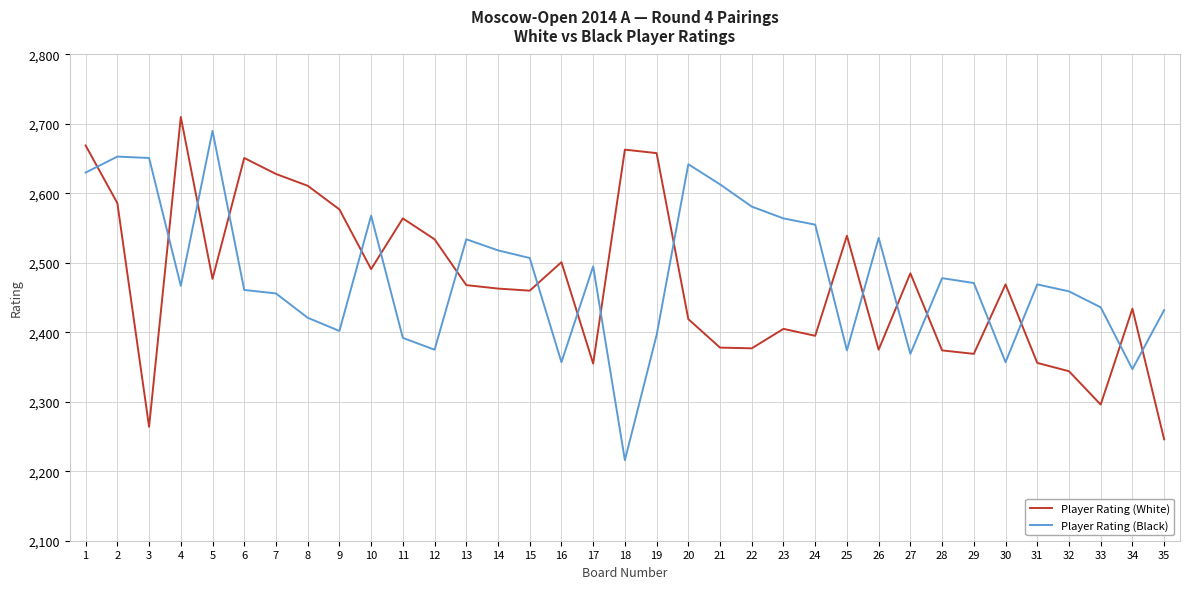

What is the difference between the Player Rating (Black) values at 22 and 9?

179